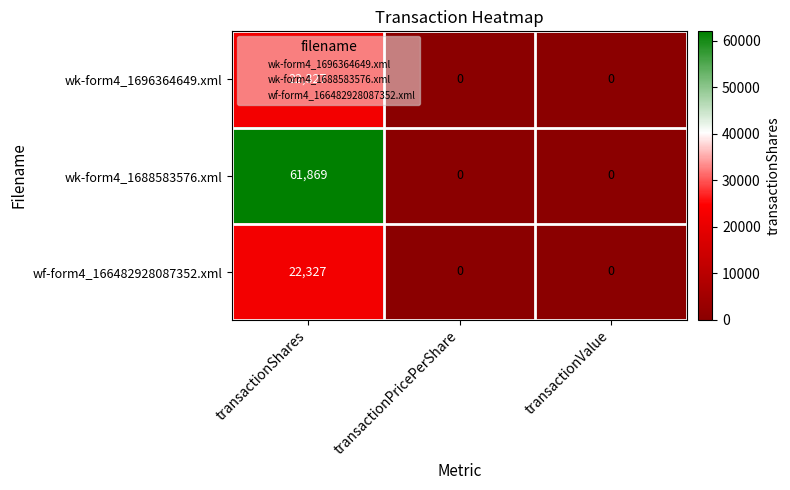

Which series has the widest spread of values?

wk-form4_1688583576.xml